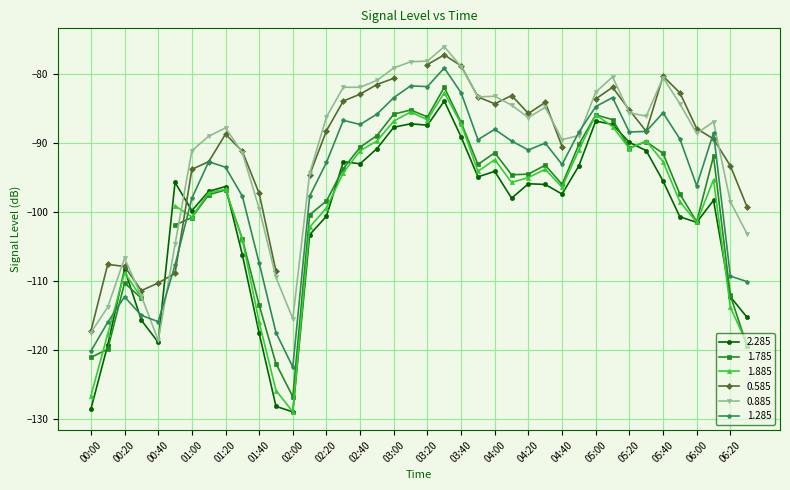

What is the difference between the 1.285 values at 02:10 and 00:30?

17.3